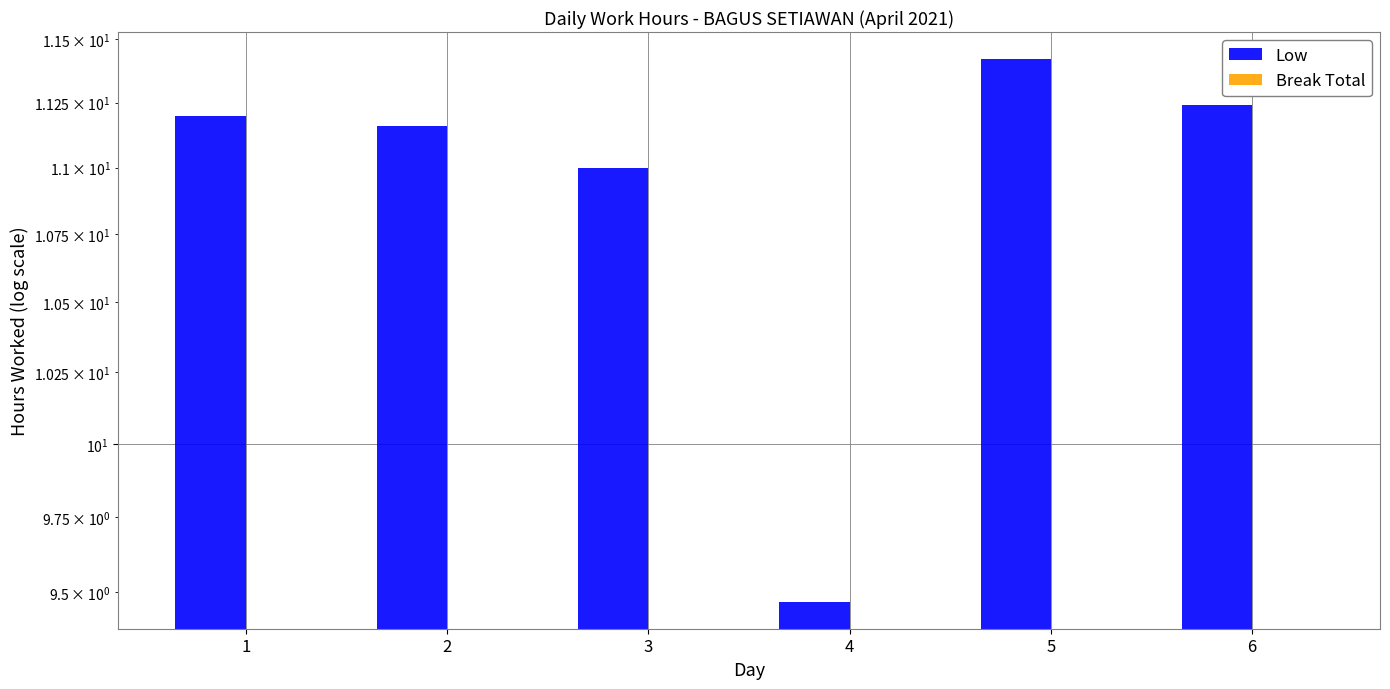

True or false: Break Total has a value of 0.0 at 1.

True